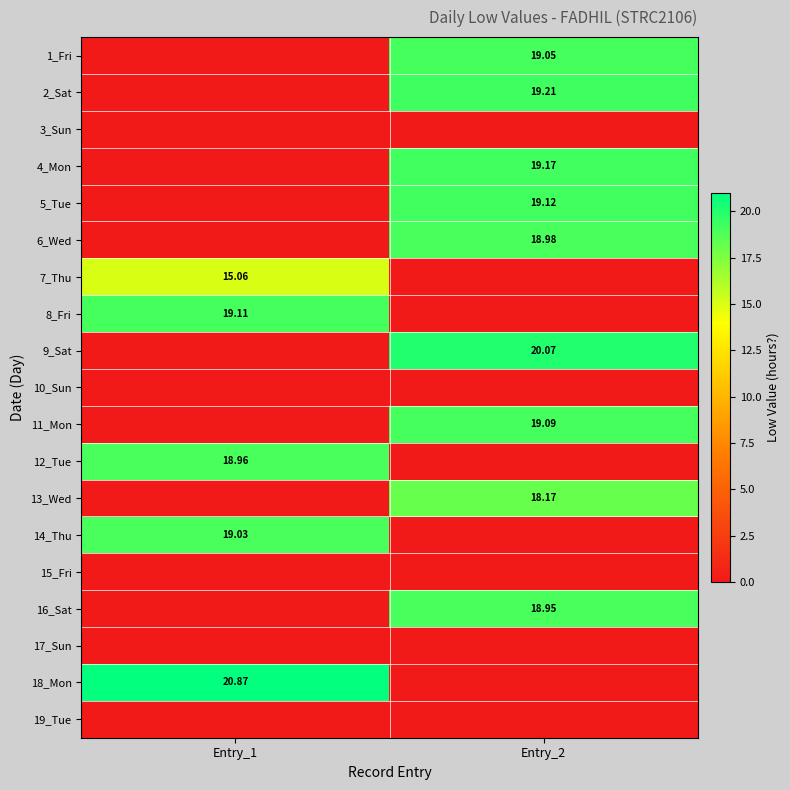

What is the maximum value for 2_Sat?

19.2